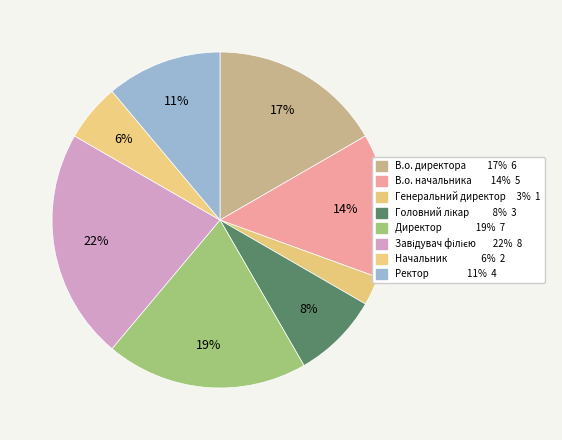

Rank the categories by value from highest to lowest.

Завідувач філією, Директор, В.о. директора, В.о. начальника, Ректор, Головний лікар, Начальник, Генеральний директор